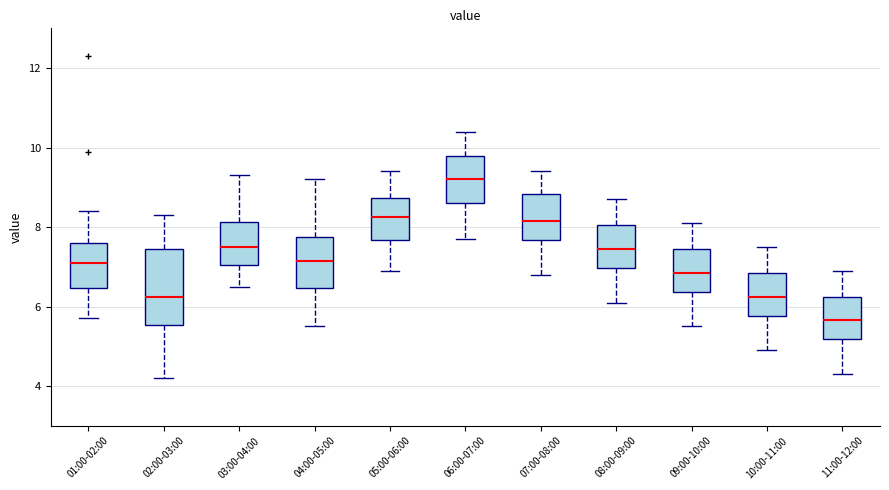

Which box has the highest median line?

06:00-07:00